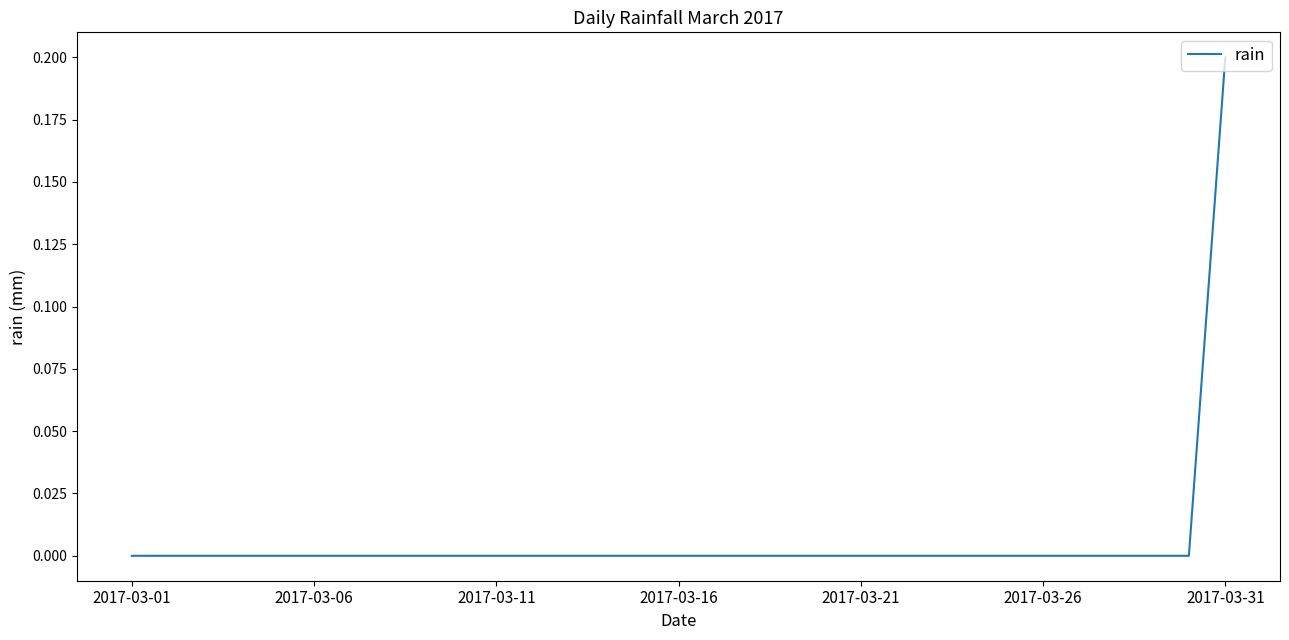

What is the sum of all values?

0.2